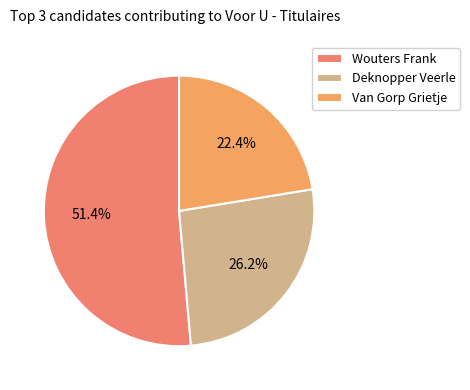

Which slice is the smallest?

Van Gorp Grietje